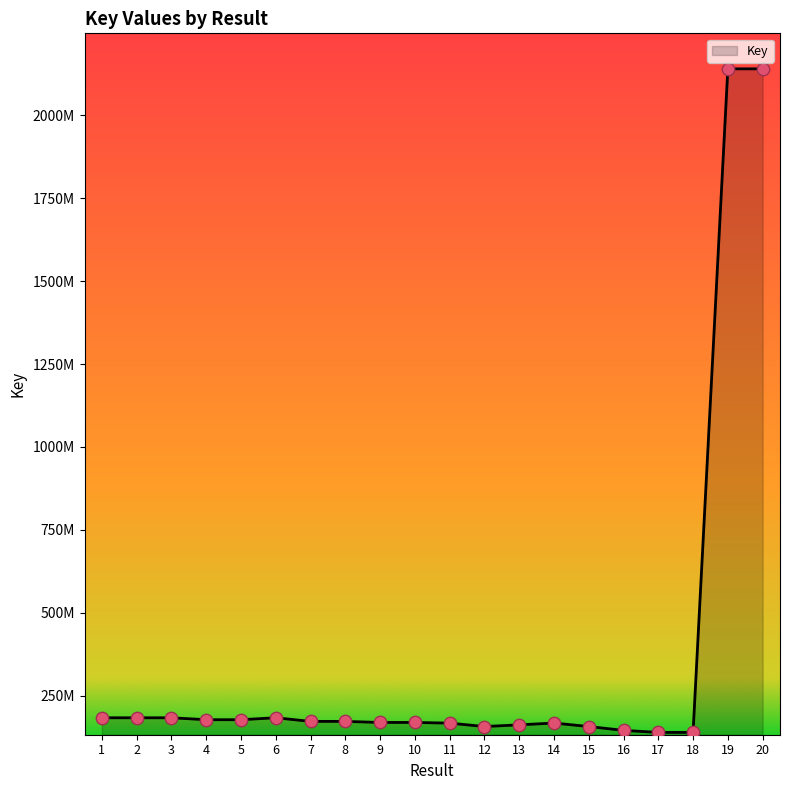

What is the ratio of the value at 2 to the value at 13?

1.1